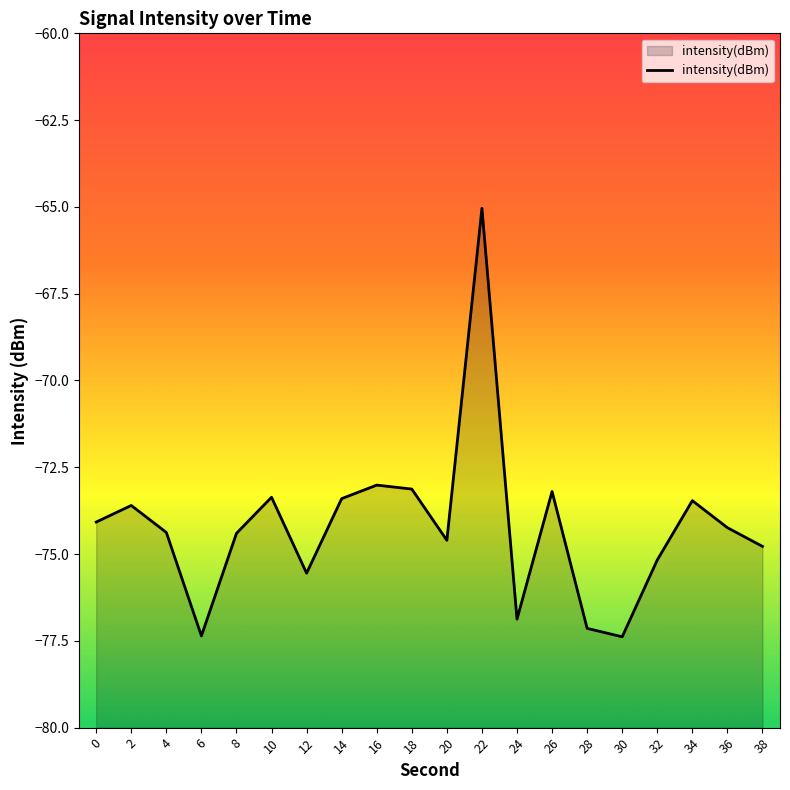

How many points are higher than both their immediate neighbors (excluding endpoints)?

6